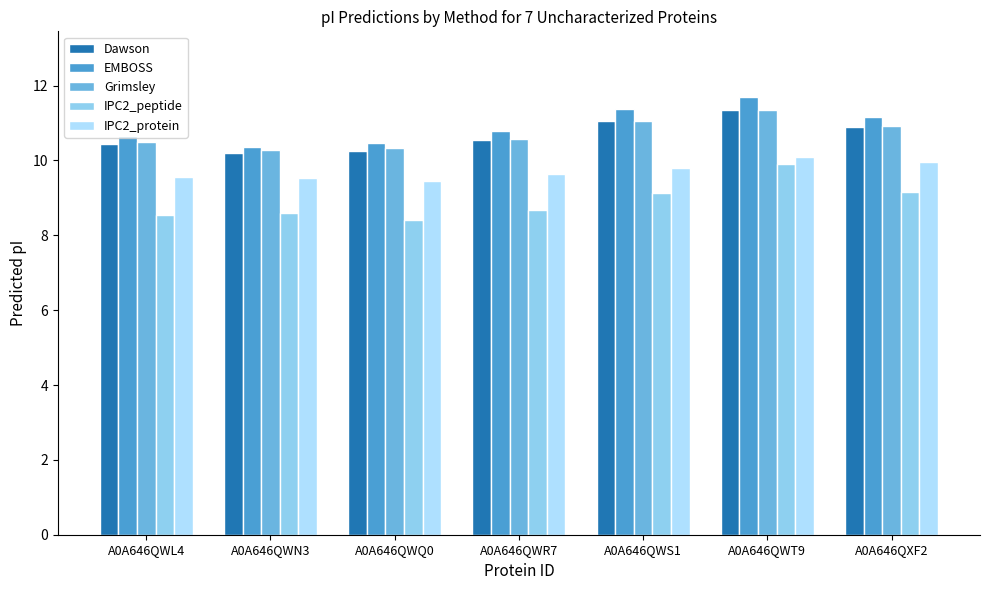

Which series has the widest spread of values?

IPC2_peptide